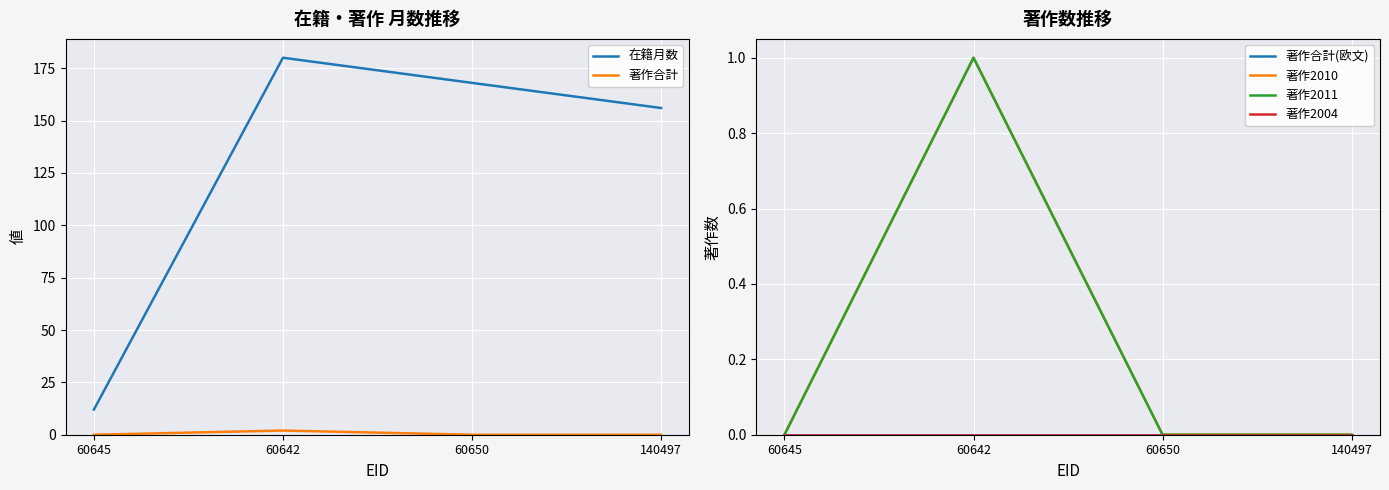

What are all the series names shown in the legend?

在籍月数, 著作合計, 著作合計(欧文), 著作2010, 著作2011, 著作2004